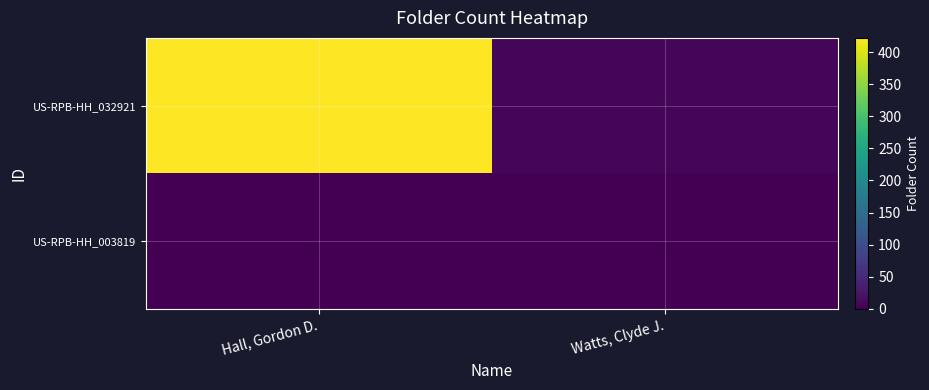

Reading left to right, list all the values displayed in this chart.

US-RPB-HH_032921: Hall, Gordon D.=422	Watts, Clyde J.=5
US-RPB-HH_003819: Hall, Gordon D.=0	Watts, Clyde J.=0